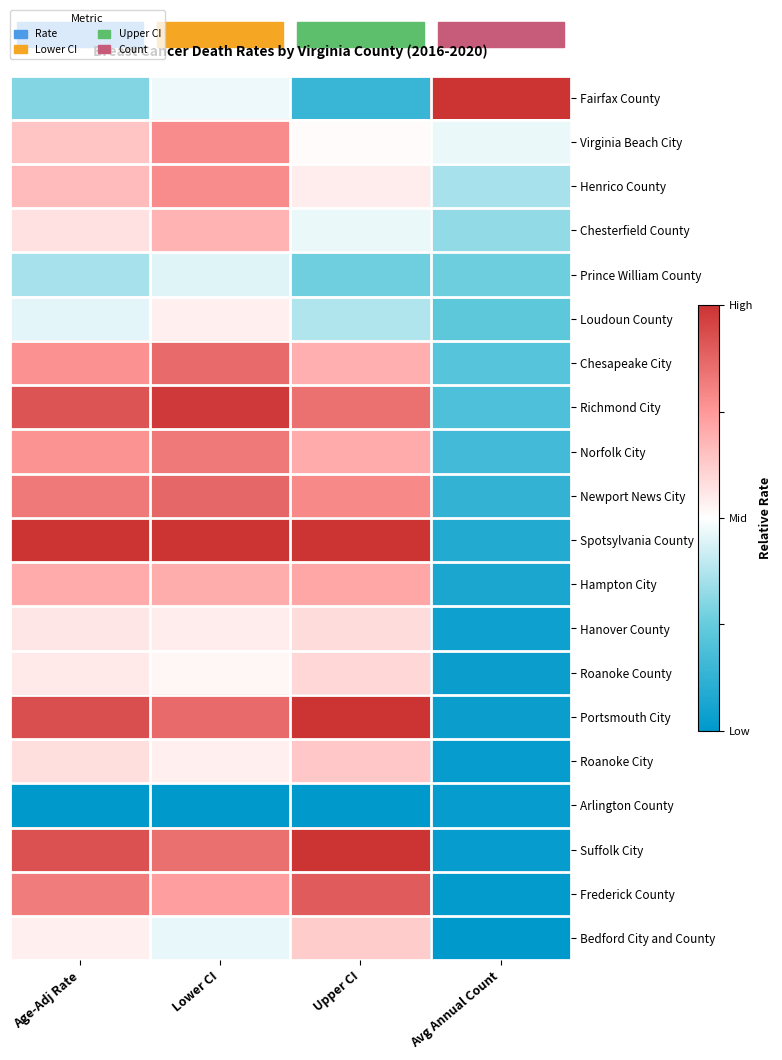

Reading left to right, what are all the values shown in this chart?

Fairfax County: Age-Adj Rate=0.3	Lower CI=0.5	Upper CI=0.1	Avg Annual Count=1.0
Virginia Beach City: Age-Adj Rate=0.6	Lower CI=0.8	Upper CI=0.5	Avg Annual Count=0.5
Henrico County: Age-Adj Rate=0.7	Lower CI=0.8	Upper CI=0.5	Avg Annual Count=0.4
Chesterfield County: Age-Adj Rate=0.6	Lower CI=0.7	Upper CI=0.5	Avg Annual Count=0.3
Prince William County: Age-Adj Rate=0.4	Lower CI=0.4	Upper CI=0.3	Avg Annual Count=0.3
Loudoun County: Age-Adj Rate=0.5	Lower CI=0.5	Upper CI=0.4	Avg Annual Count=0.2
Chesapeake City: Age-Adj Rate=0.8	Lower CI=0.9	Upper CI=0.7	Avg Annual Count=0.2
Richmond City: Age-Adj Rate=0.9	Lower CI=1.0	Upper CI=0.8	Avg Annual Count=0.2
Norfolk City: Age-Adj Rate=0.8	Lower CI=0.8	Upper CI=0.7	Avg Annual Count=0.2
Newport News City: Age-Adj Rate=0.8	Lower CI=0.9	Upper CI=0.8	Avg Annual Count=0.1
Spotsylvania County: Age-Adj Rate=1.0	Lower CI=1.0	Upper CI=1.0	Avg Annual Count=0.1
Hampton City: Age-Adj Rate=0.7	Lower CI=0.7	Upper CI=0.7	Avg Annual Count=0.1
Hanover County: Age-Adj Rate=0.6	Lower CI=0.5	Upper CI=0.6	Avg Annual Count=0.0
Roanoke County: Age-Adj Rate=0.6	Lower CI=0.5	Upper CI=0.6	Avg Annual Count=0.0
Portsmouth City: Age-Adj Rate=0.9	Lower CI=0.9	Upper CI=1.0	Avg Annual Count=0.0
Roanoke City: Age-Adj Rate=0.6	Lower CI=0.5	Upper CI=0.6	Avg Annual Count=0.0
Arlington County: Age-Adj Rate=0.0	Lower CI=0.0	Upper CI=0.0	Avg Annual Count=0.0
Suffolk City: Age-Adj Rate=0.9	Lower CI=0.9	Upper CI=1.0	Avg Annual Count=0.0
Frederick County: Age-Adj Rate=0.8	Lower CI=0.7	Upper CI=0.9	Avg Annual Count=0.0
Bedford City and County: Age-Adj Rate=0.5	Lower CI=0.5	Upper CI=0.6	Avg Annual Count=0.0